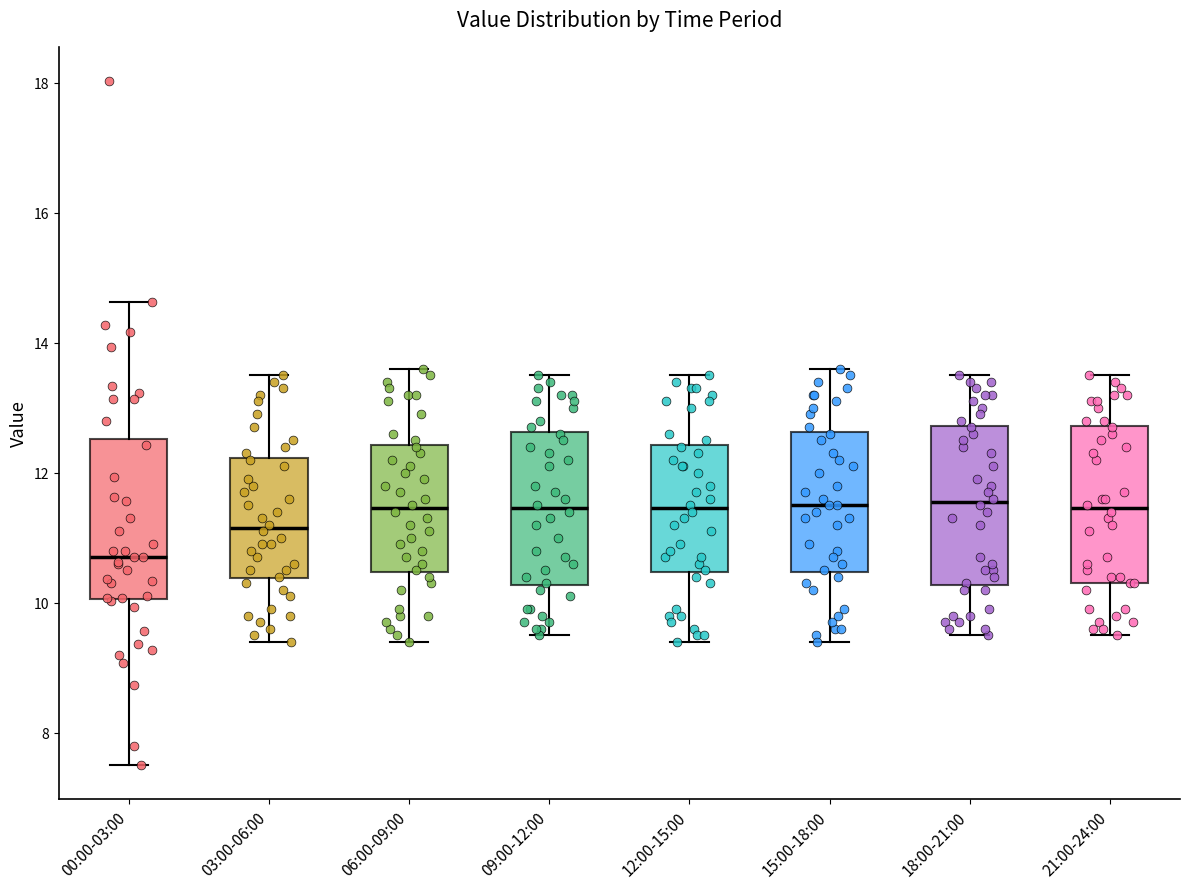

Which box has the lowest median line?

00:00-03:00